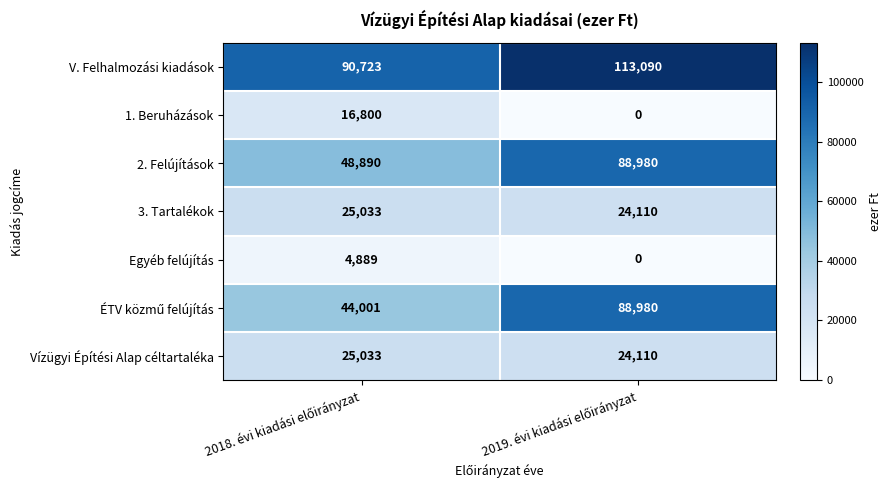

What is the difference between the maximum and minimum values in the 1. Beruházások series?

16800